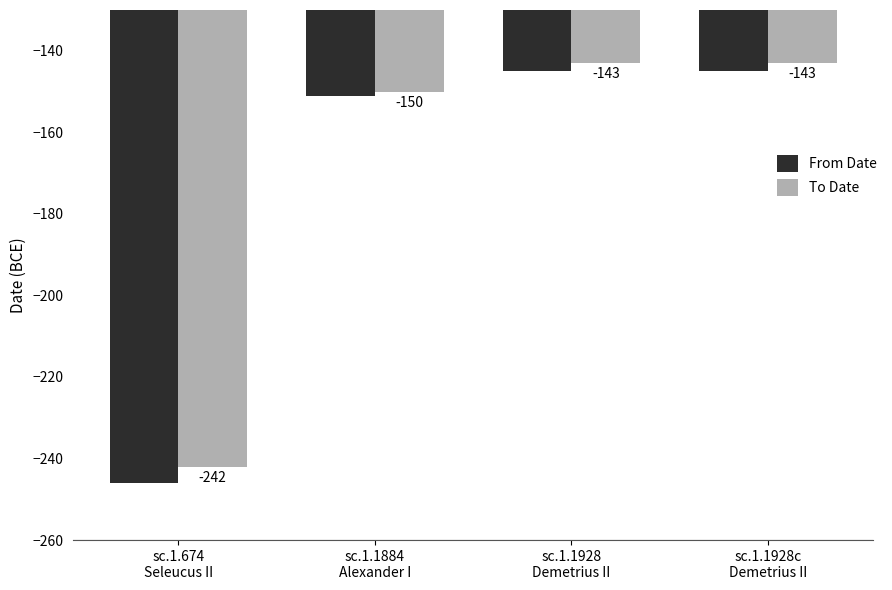

Does the chart contain stacked bars?

No